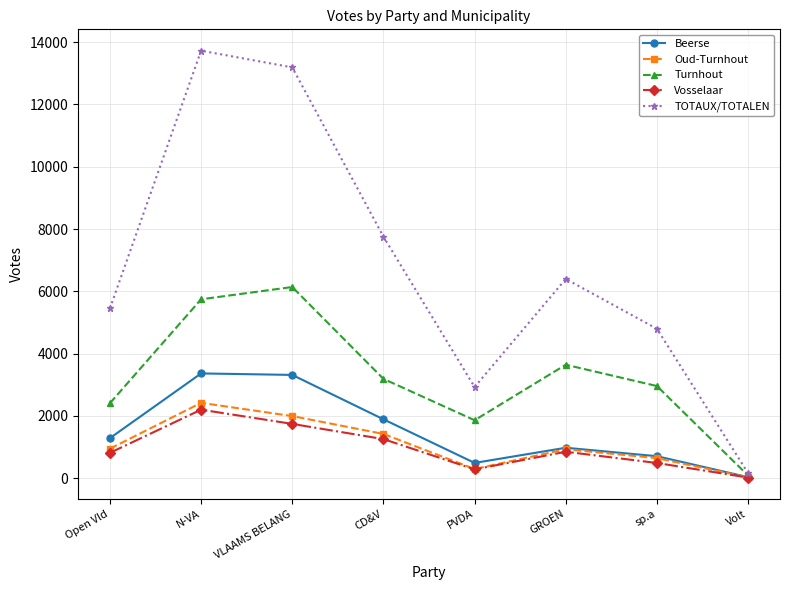

What value does the Oud-Turnhout series have at sp.a?

644